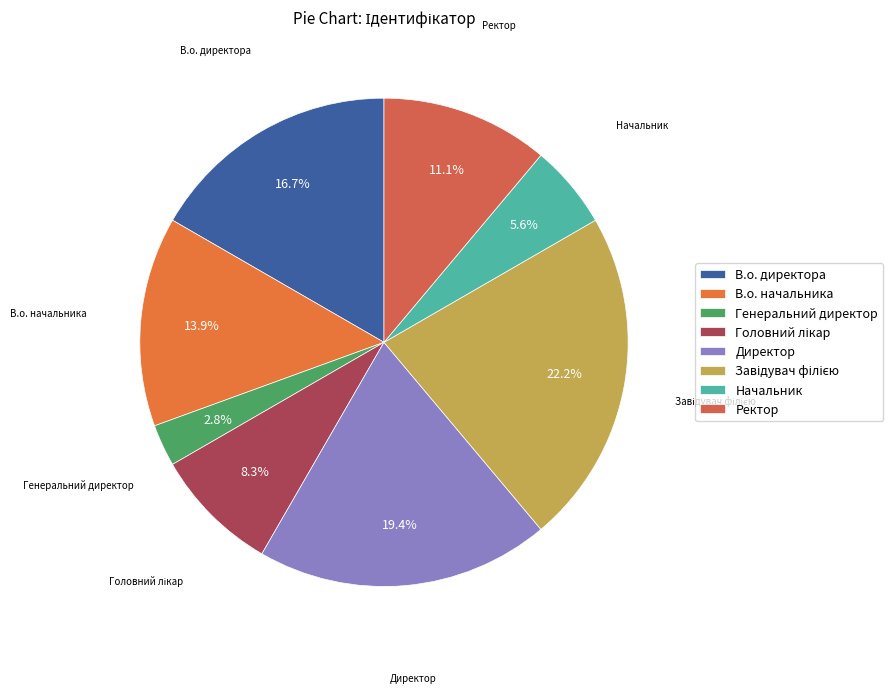

To the nearest percent, what is the difference between the Ректор and Генеральний директор slice percentages?

8%